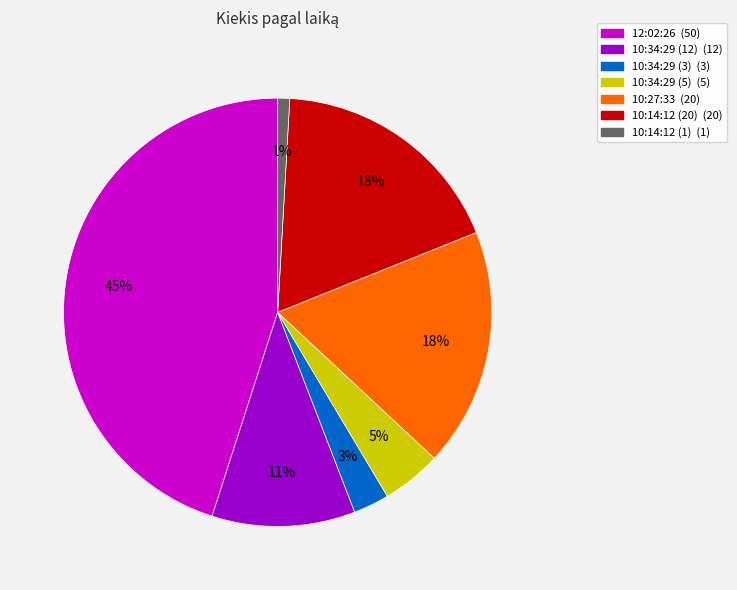

Combined, do 10:34:29 (12) and 10:14:12 (1) account for over 50%?

No